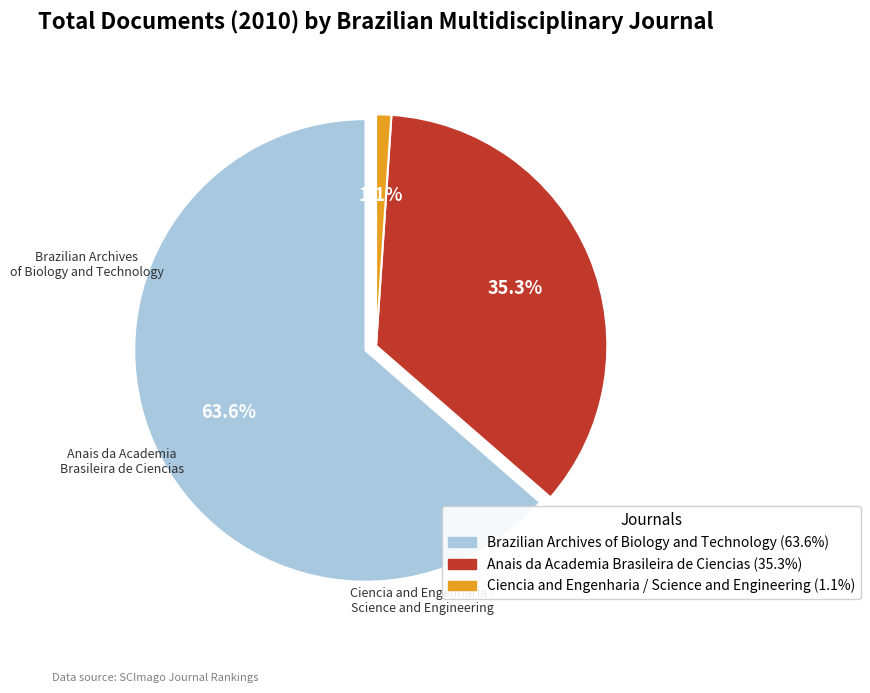

To the nearest percent, what percentage of the pie is Anais da Academia Brasileira de Ciencias?

35%